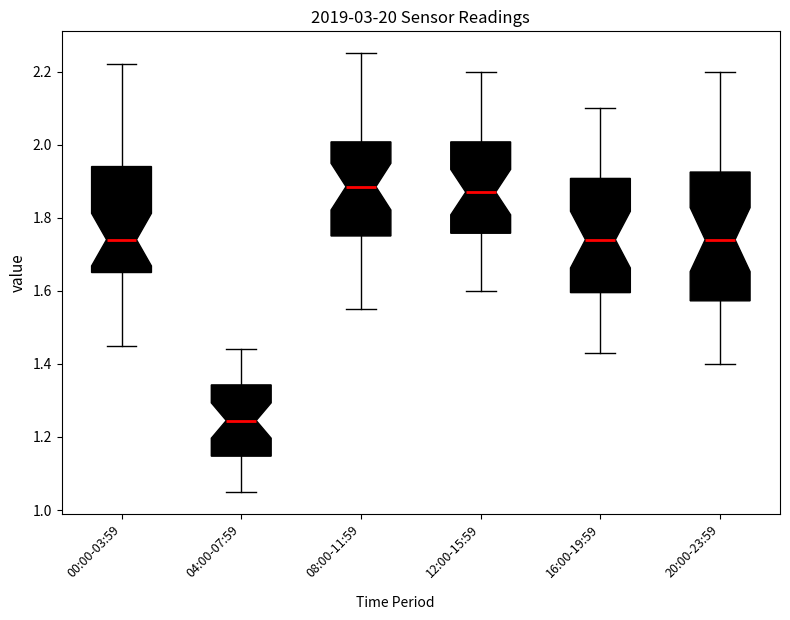

Reading left to right, transcribe this box plot: for each box, give where its median line is, the range the box spans, and where its two whiskers end, as read against the y-axis. The values are not printed on the chart, so give them approximately, as read against the axis.

00:00-03:59: median 1.74, box 1.66 to 1.94, whiskers 1.46 to 2.22
04:00-07:59: median 1.24, box 1.14 to 1.34, whiskers 1.06 to 1.44
08:00-11:59: median 1.88, box 1.76 to 2.00, whiskers 1.56 to 2.26
12:00-15:59: median 1.88, box 1.76 to 2.00, whiskers 1.60 to 2.20
16:00-19:59: median 1.74, box 1.60 to 1.90, whiskers 1.44 to 2.10
20:00-23:59: median 1.74, box 1.58 to 1.92, whiskers 1.40 to 2.20